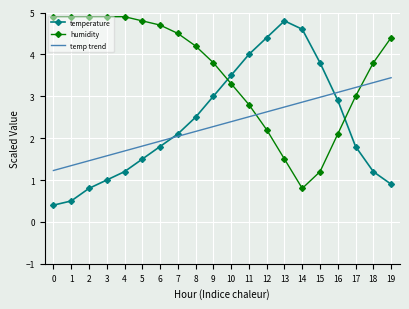

True or false: temperature and temp trend intersect in this chart.

True